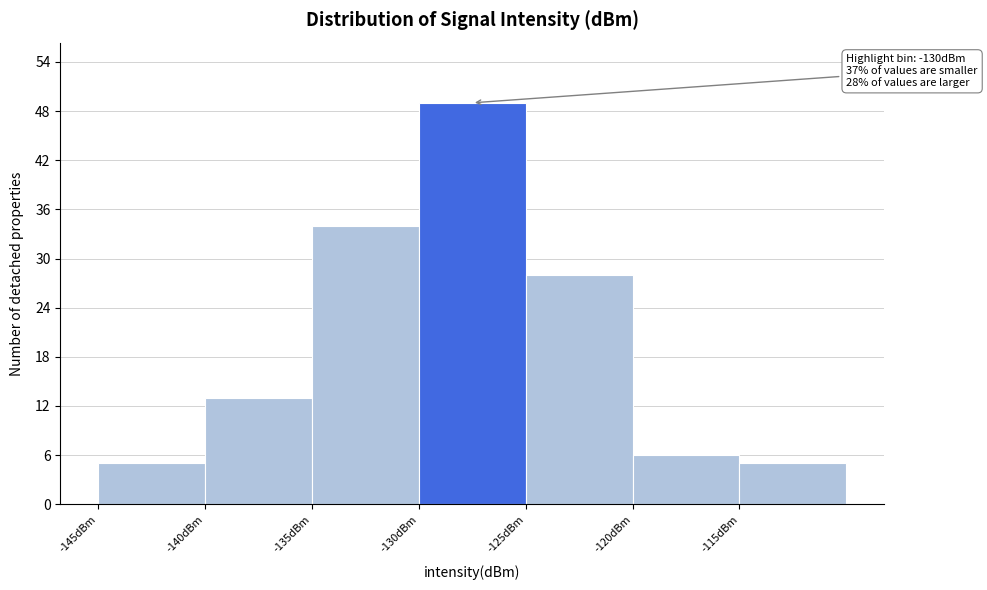

Over which range of the x-axis is the bar tallest?

-130 to -125